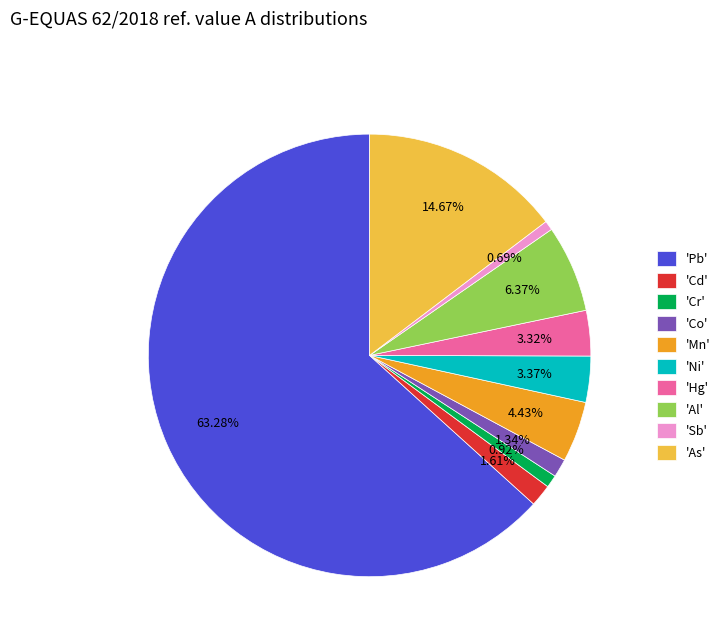

Approximately how many times larger is the value at 'Pb' compared to 'Sb'?

91.5